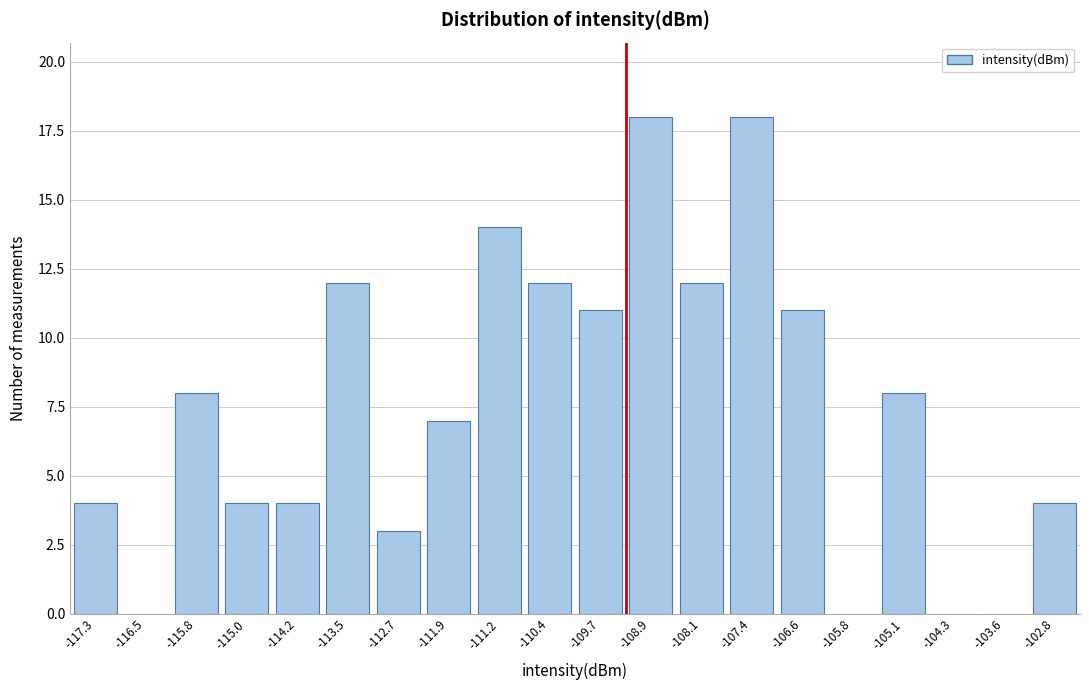

Reading left to right, what are all the values shown in this chart?

-117.3=4	-116.5=0	-115.8=8	-115.0=4	-114.2=4	-113.5=12	-112.7=3	-111.9=7	-111.2=14	-110.4=12	-109.7=11	-108.9=18	-108.1=12	-107.4=18	-106.6=11	-105.8=0	-105.1=8	-104.3=0	-103.6=0	-102.8=4